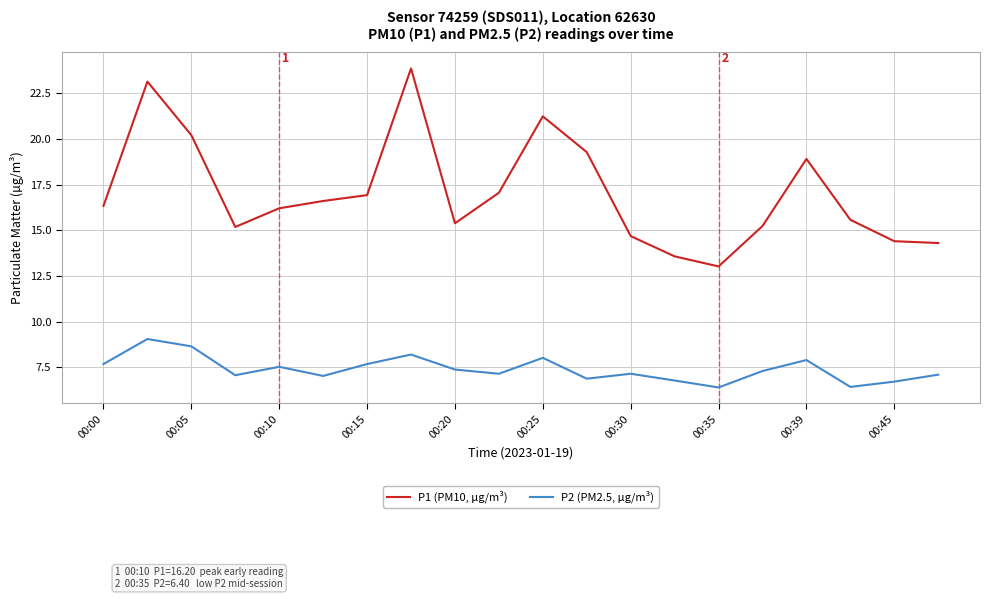

True or false: P2 (PM2.5, µg/m³) and P1 (PM10, µg/m³) cross at least once.

False